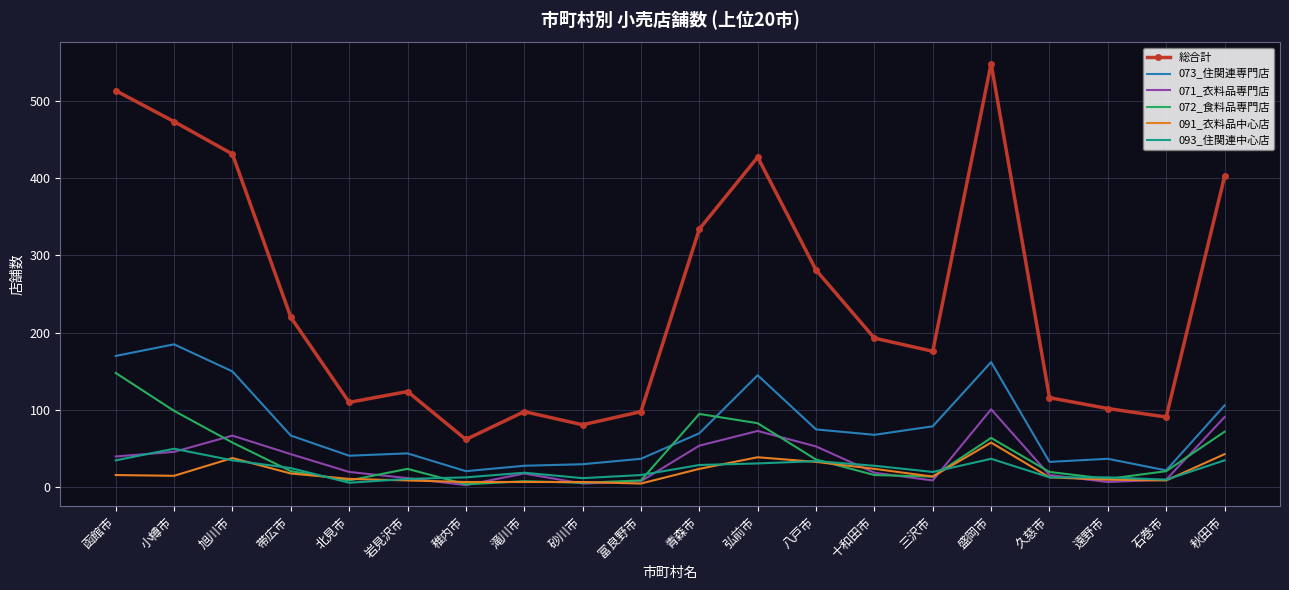

What is the minimum value shown in the chart?

3